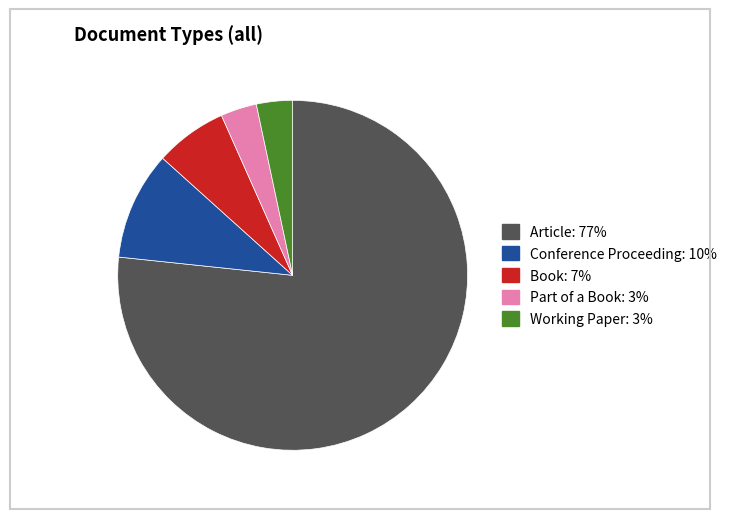

Which category accounts for the majority?

Article